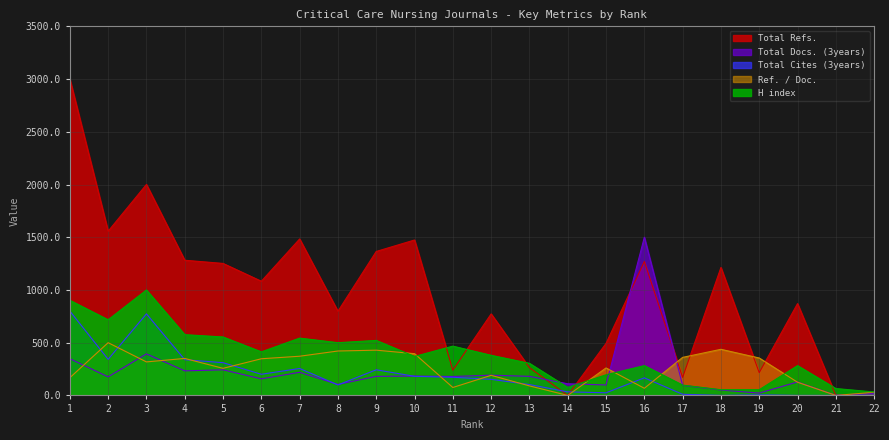

Reading left to right, list all the values displayed in this chart.

H index: 1=902.2	2=717.4	3=1000.0	4=576.1	5=554.3	6=413.0	7=543.5	8=500.0	9=521.7	10=369.6	11=467.4	12=380.4	13=304.3	14=76.1	15=195.7	16=282.6	17=97.8	18=54.3	19=54.3	20=282.6	21=65.2	22=32.6
Total Docs. (3years): 1=348.1	2=175.9	3=393.9	4=232.9	5=242.8	6=157.3	7=219.2	8=104.0	9=180.8	10=183.3	11=179.6	12=192.0	13=180.8	14=110.2	15=99.1	16=1500.0	17=95.4	18=50.8	19=22.3	20=127.6	21=1.2	22=19.8
Total Cites (3years): 1=800.0	2=342.4	3=773.4	4=338.8	5=310.4	6=200.4	7=255.4	8=99.3	9=243.0	10=180.9	11=172.1	12=152.5	13=102.9	14=33.7	15=24.8	16=166.7	17=10.6	18=0.0	19=5.3	20=0.0	21=0.0	22=3.5
Total Refs.: 1=3000.0	2=1557.3	3=2000.7	4=1281.8	5=1251.7	6=1082.8	7=1483.9	8=798.3	9=1365.3	10=1473.9	11=239.3	12=773.1	13=263.4	14=0.0	15=493.6	16=1269.8	17=170.9	18=1213.5	19=216.2	20=870.6	21=0.0	22=4.0
Ref. / Doc.: 1=167.8	2=500.0	3=317.8	4=350.6	5=256.8	6=347.6	7=371.5	8=421.1	9=429.0	10=395.8	11=75.1	12=190.4	13=90.4	14=0.0	15=260.5	16=67.7	17=360.7	18=437.2	19=354.8	20=124.9	21=0.0	22=29.7